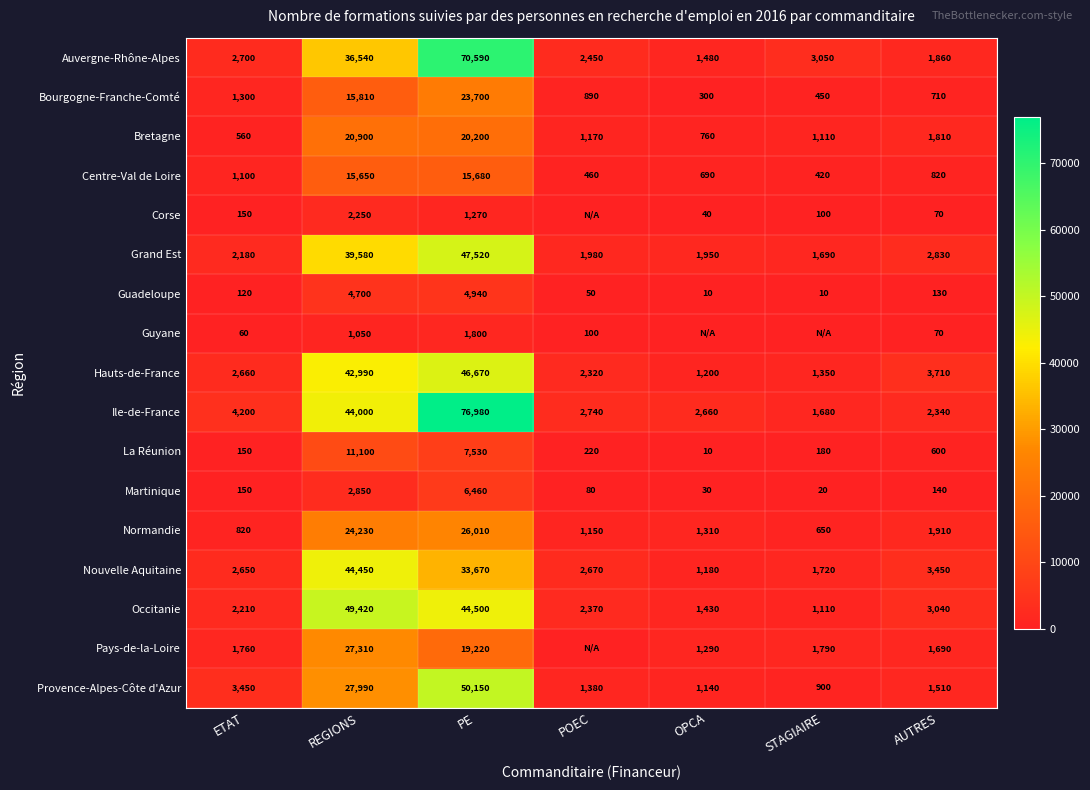

Rank the categories by Centre-Val de Loire value from highest to lowest.

PE, REGIONS, ETAT, AUTRES, OPCA, POEC, STAGIAIRE